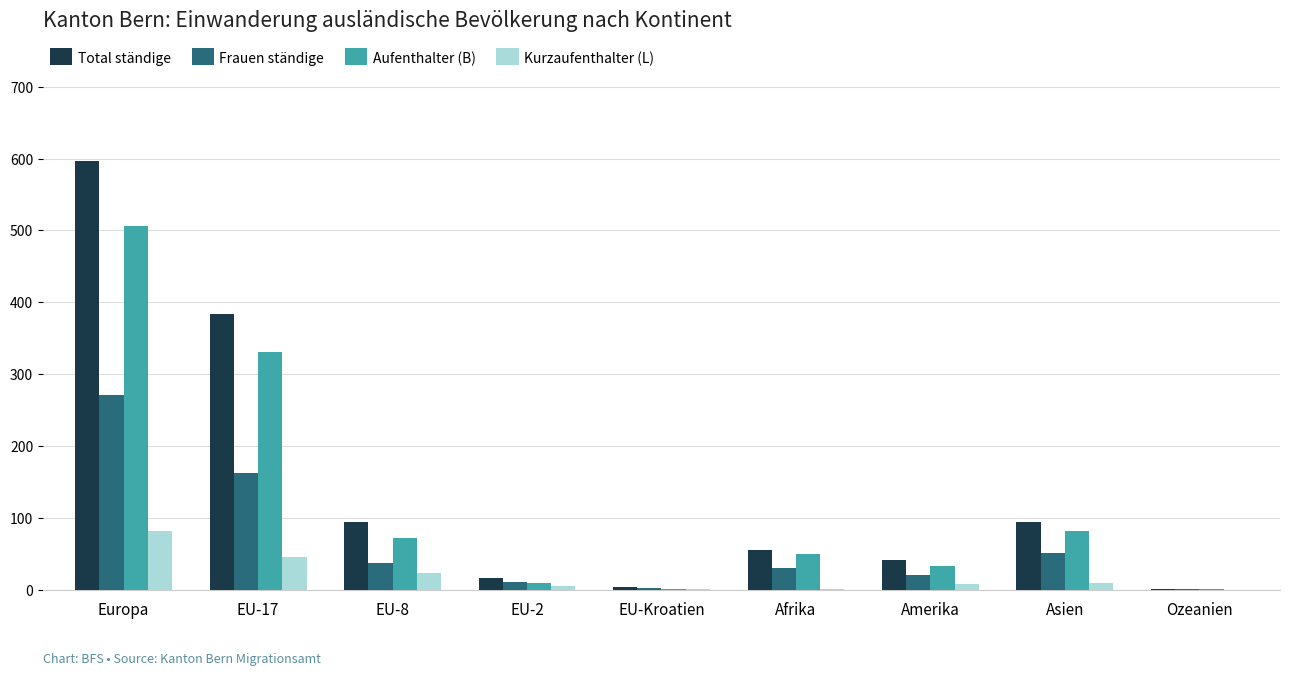

At which category is the sum across all series the highest?

Europa